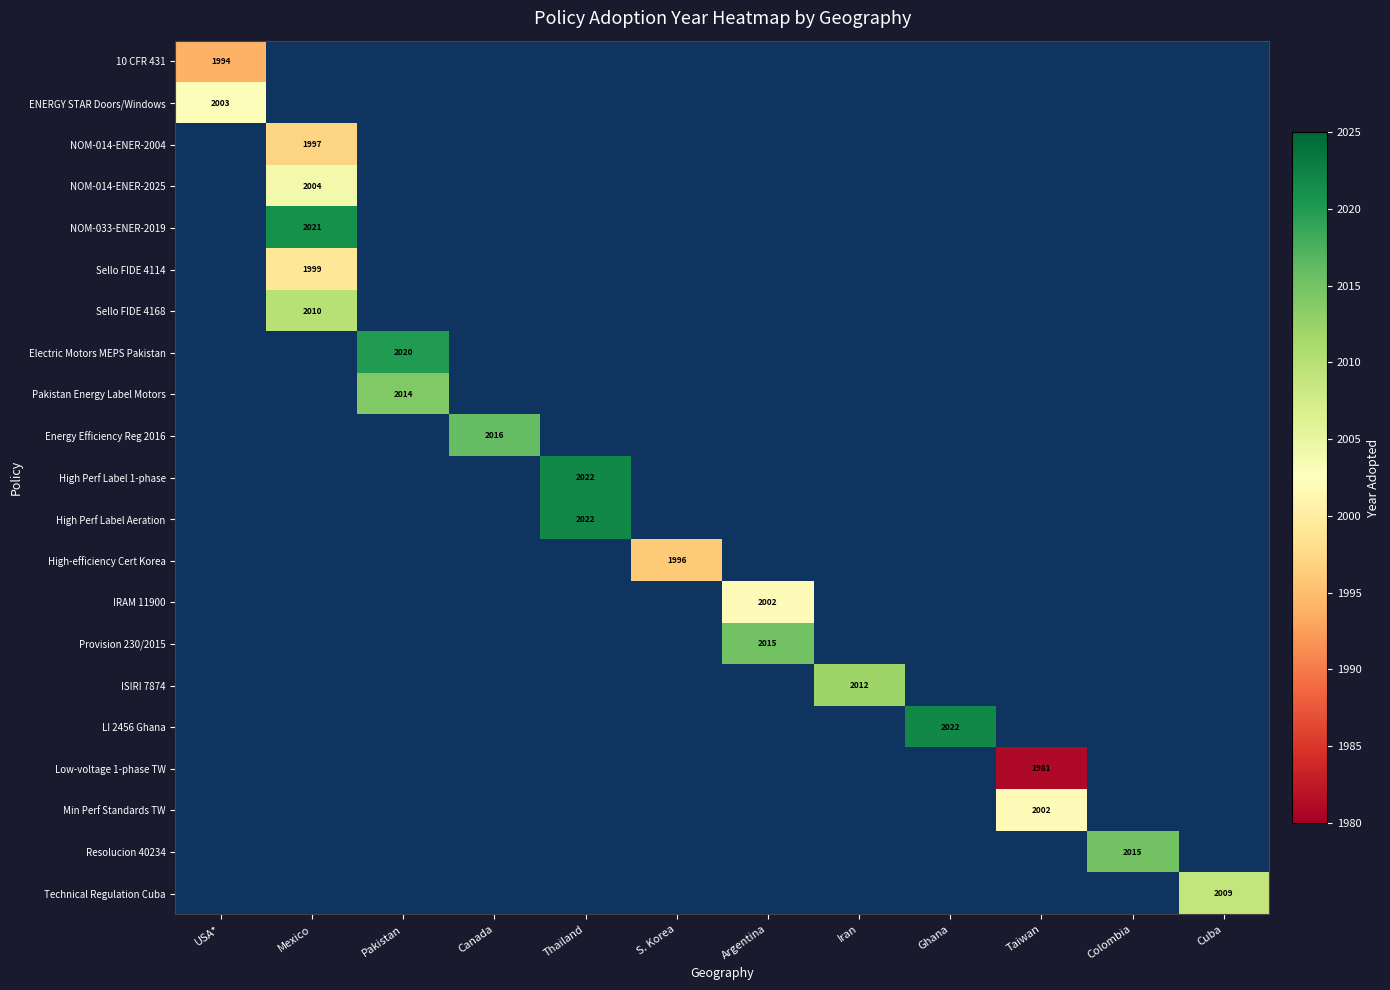

True or false: ENERGY STAR Doors/Windows has a value of 2003 at USA*.

True